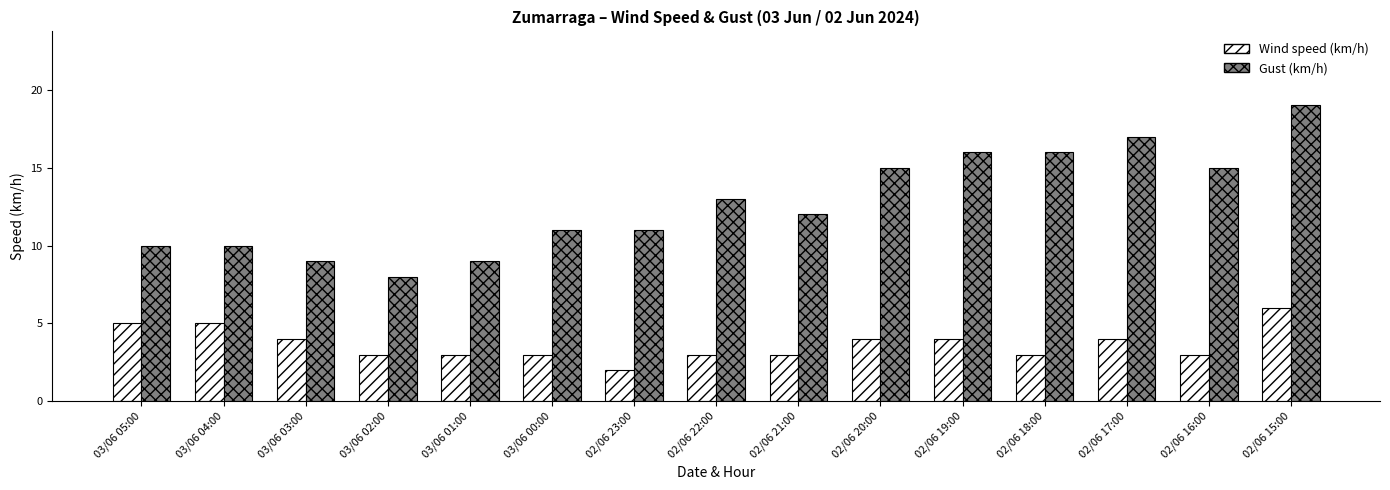

Which series has the largest total across all categories?

Gust (km/h)